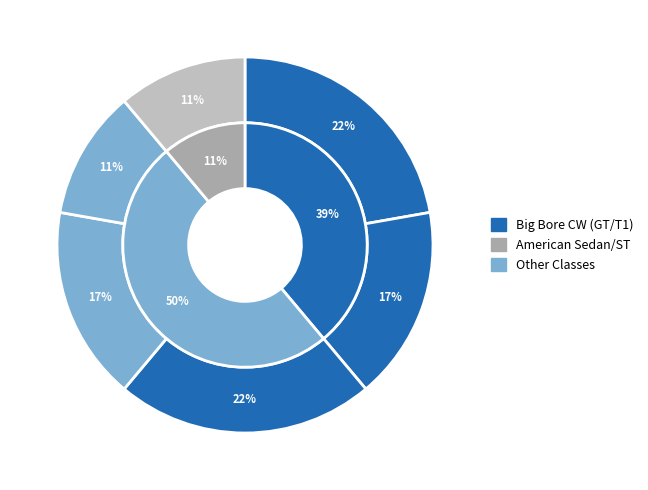

Does GT2 account for over 50% of the chart?

No